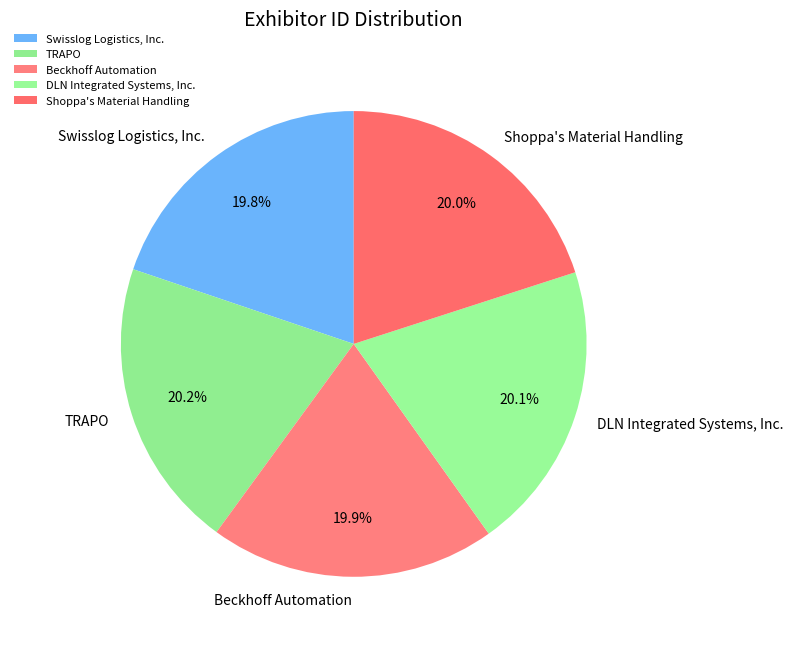

What is the total percentage of Swisslog Logistics, Inc. and Shoppa's Material Handling?

39.8%